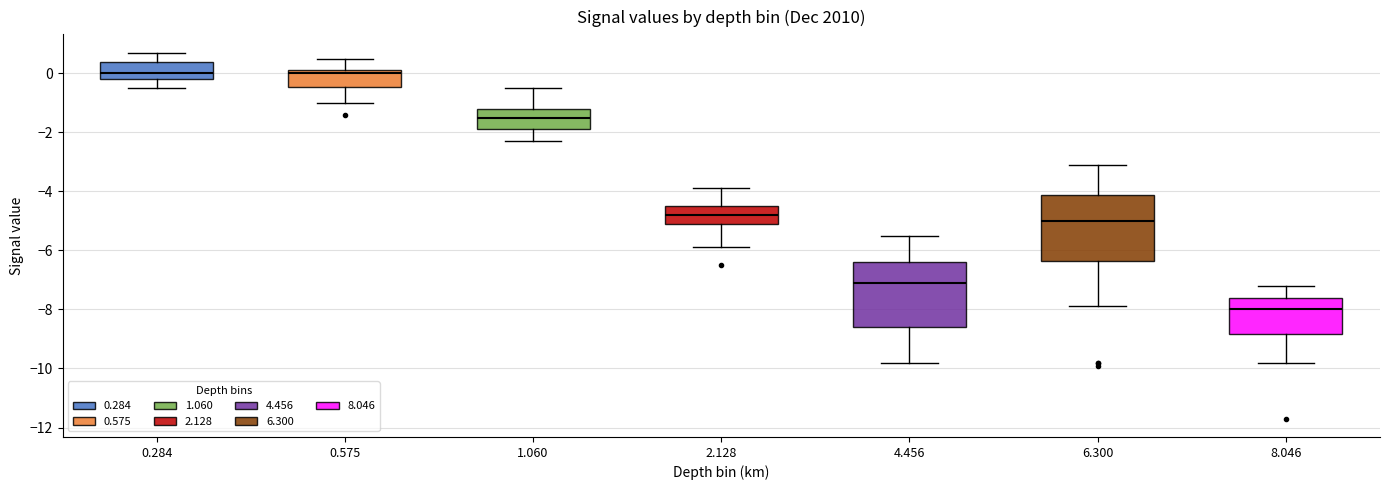

Where does the lower whisker of the box at x = 1.060 end on the y-axis? The values are not printed on the chart, so give them approximately, as read against the axis.

-2.2